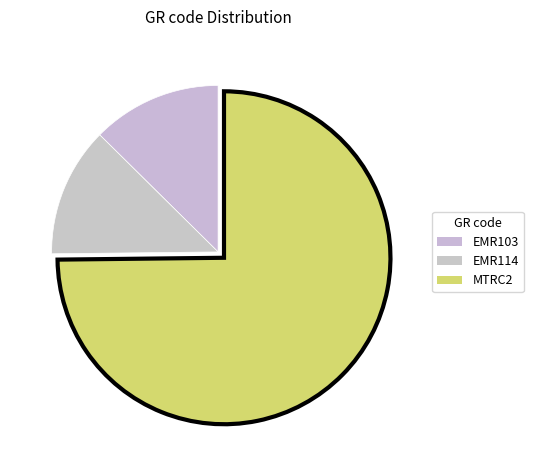

Approximately how many times larger is the value at EMR103 compared to MTRC2?

0.2